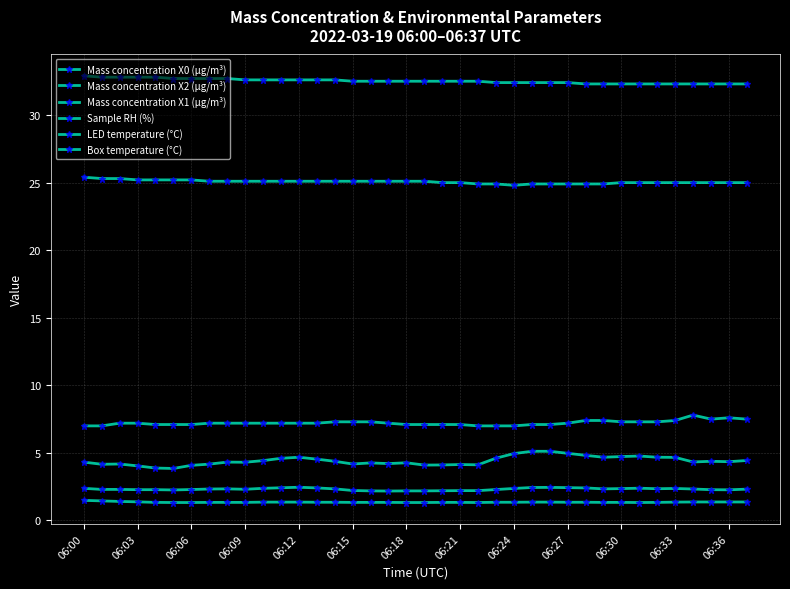

How many interior local valleys does the Sample RH (%) series have?

1